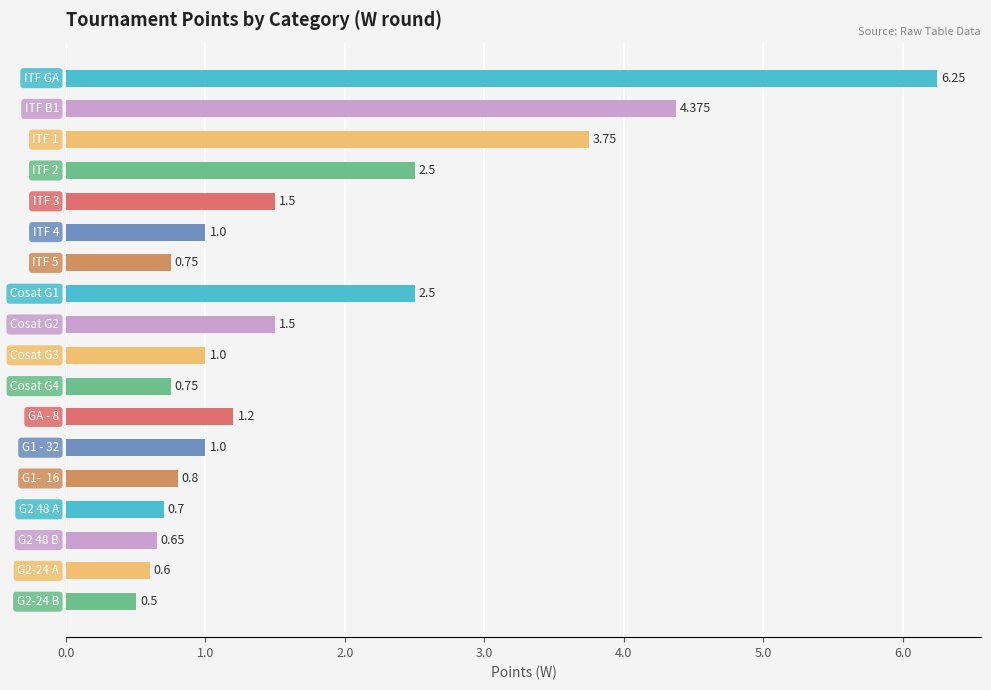

Does the chart contain stacked bars?

No